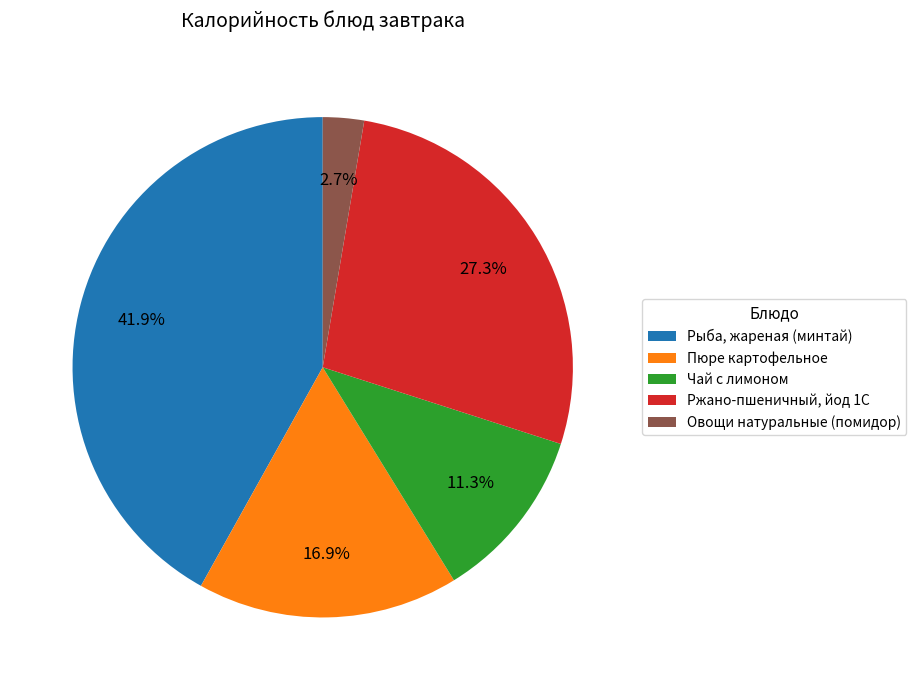

Rank the categories by value from lowest to highest.

Овощи натуральные (помидор), Чай с лимоном, Пюре картофельное, Ржано-пшеничный, йод 1С, Рыба, жареная (минтай)